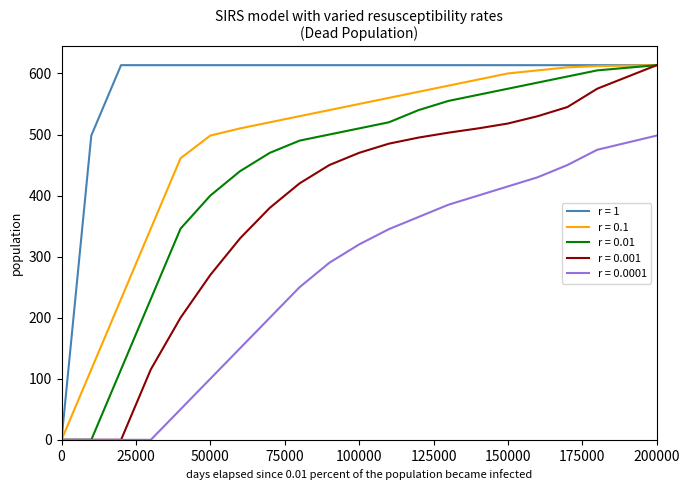

List the series in order of their overall mean, lowest first.

r = 0.0001, r = 0.001, r = 0.01, r = 0.1, r = 1